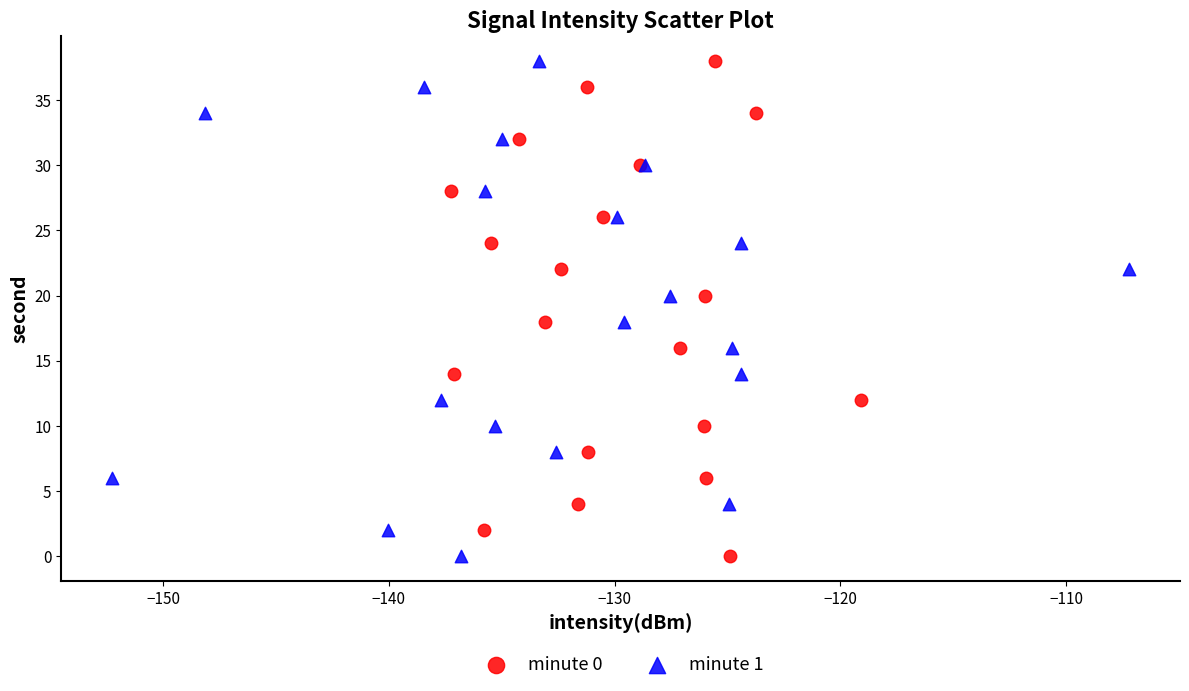

What are all the series names shown in the legend?

minute 0, minute 1